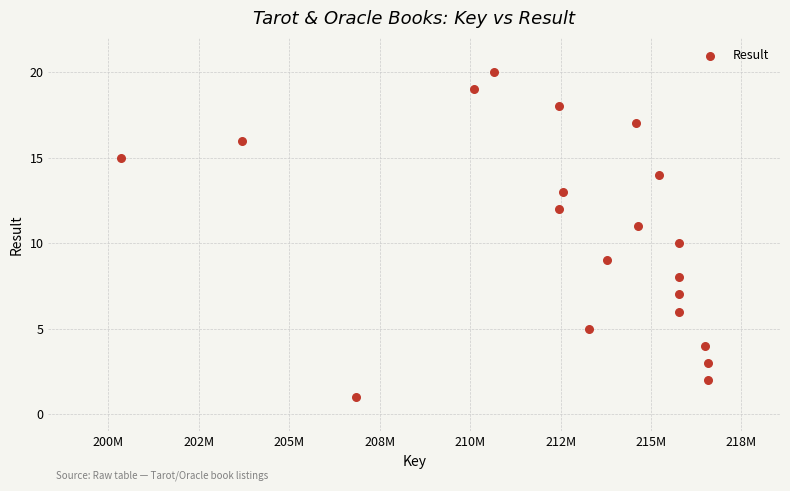

What is the range of X values (max minus min)?

16217724